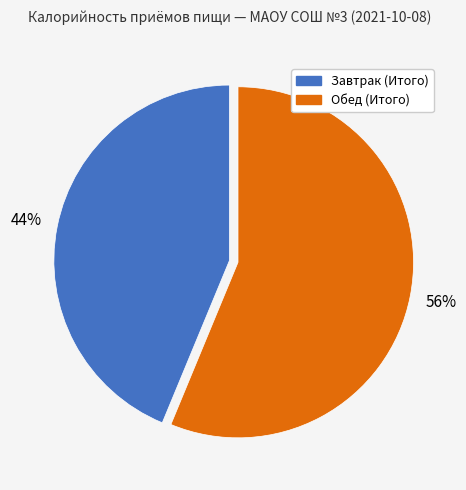

To the nearest percent, what is the average slice percentage?

50%